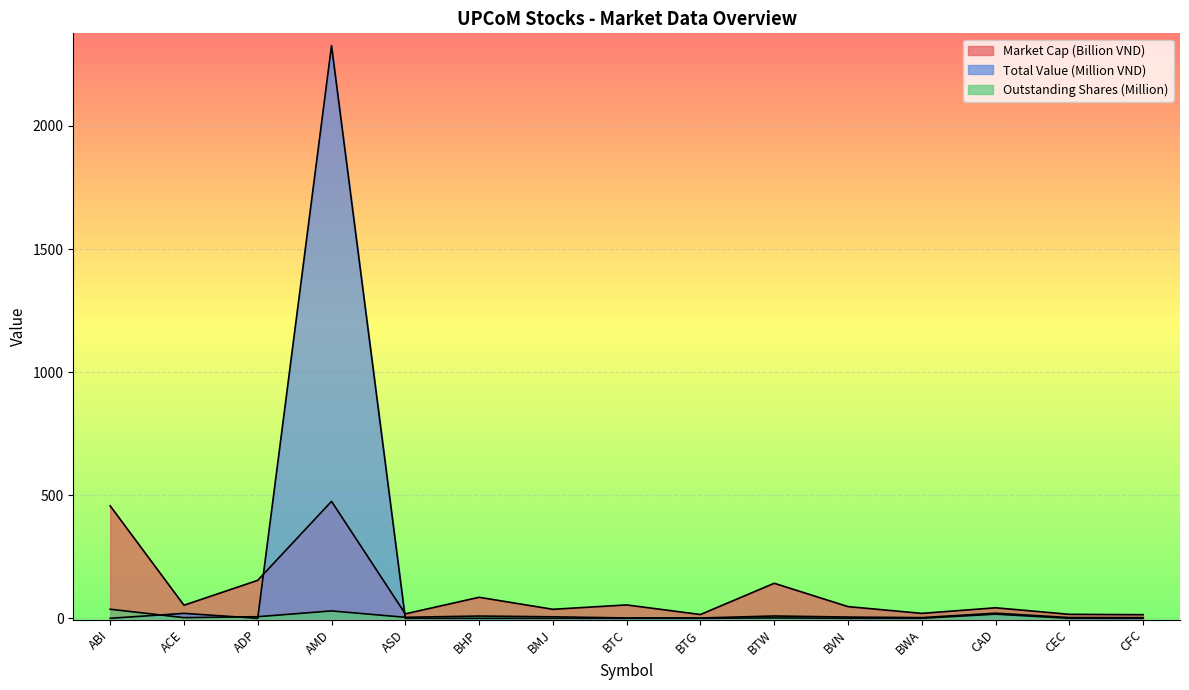

True or false: Outstanding Shares and Market Cap cross at least once.

False